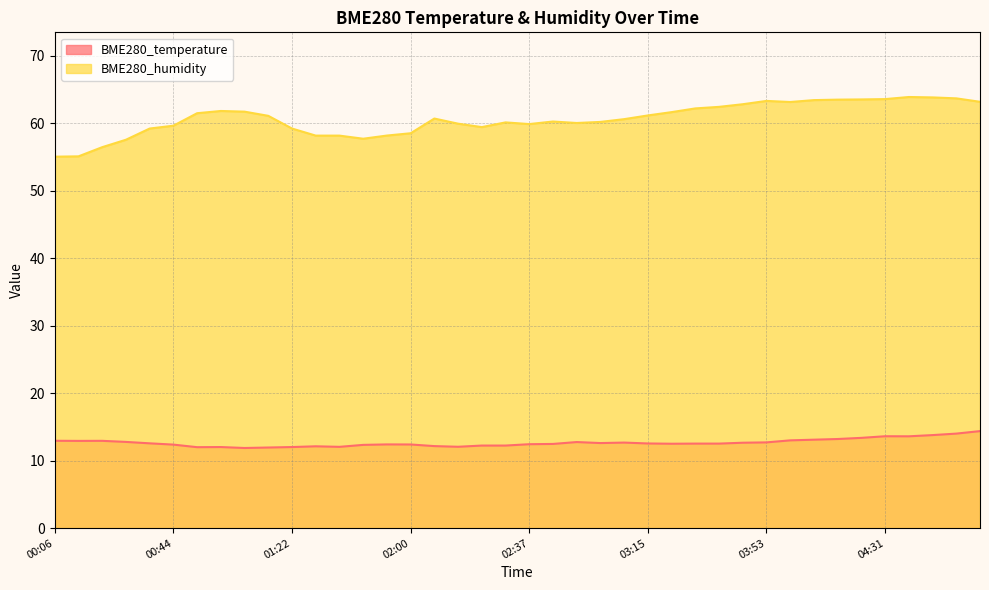

True or false: BME280_humidity and BME280_temperature cross at least once.

False